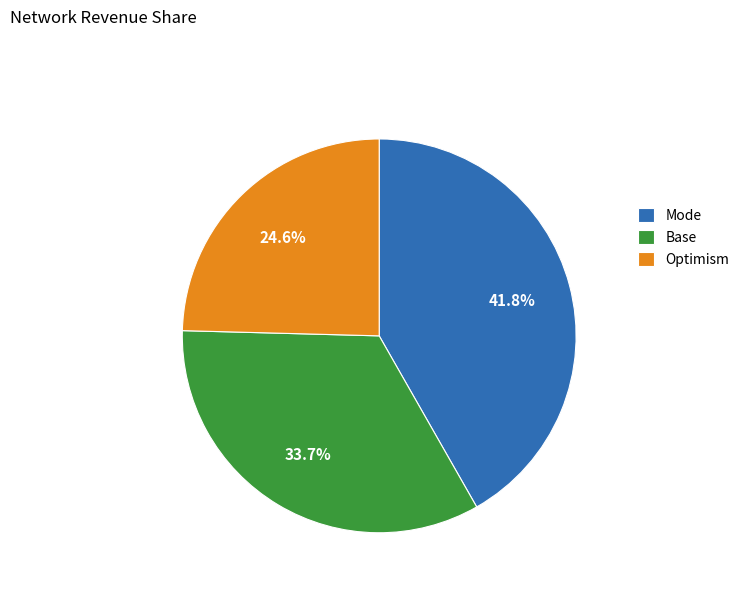

Count the number of slices in the pie.

3